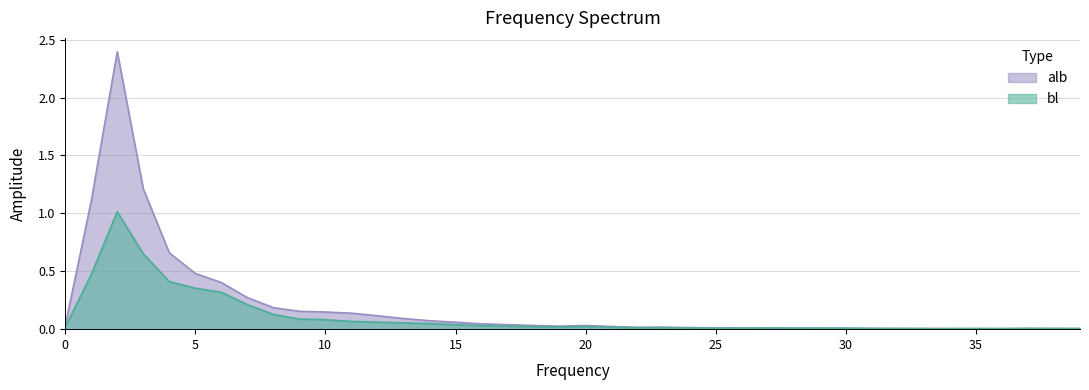

Between which two adjacent categories do alb and bl first intersect?

26 and 27